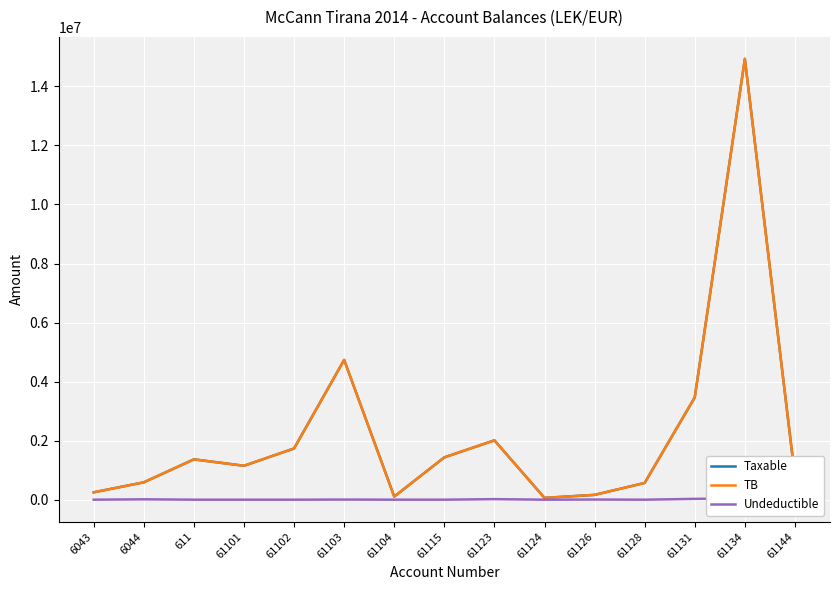

The value of TB at 61104 is 21231.4. True or false?

False